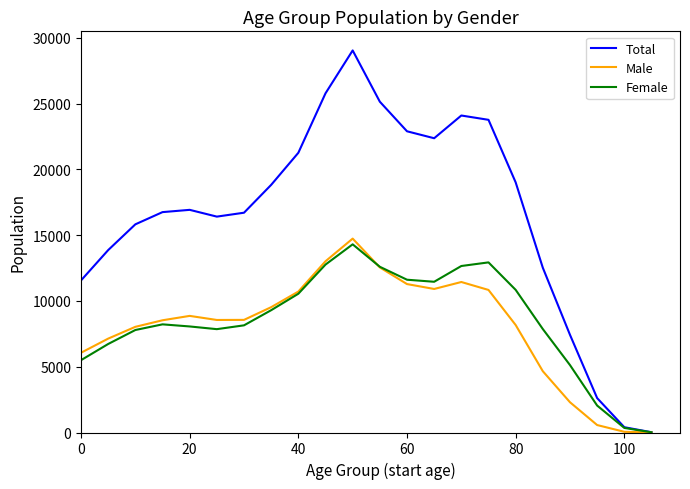

Which series has the widest spread of values?

Total